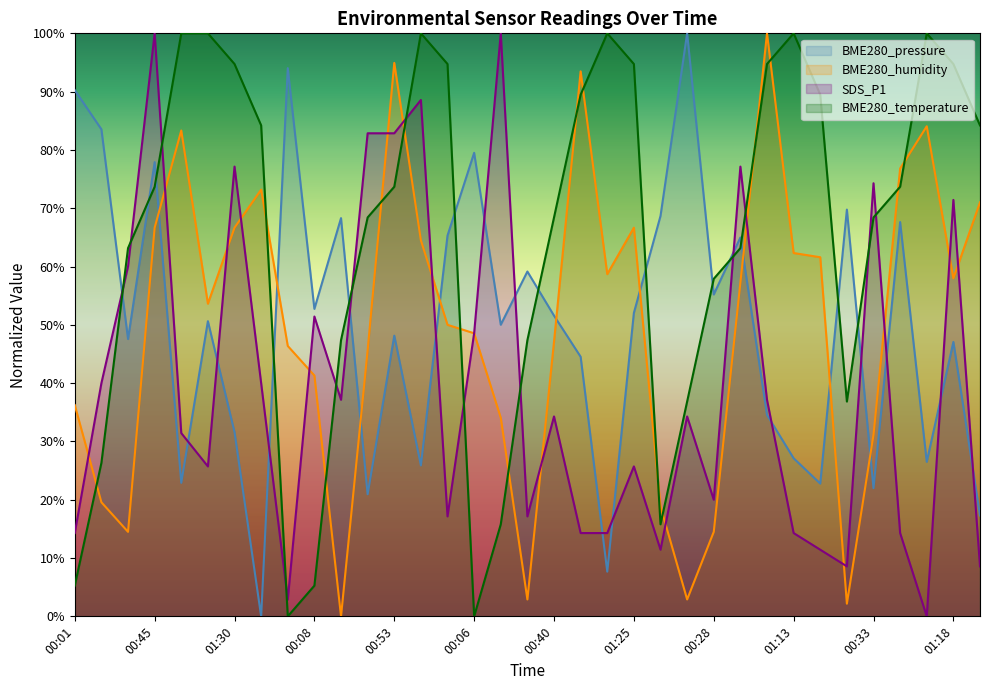

How many times do SDS_P1 and BME280_temperature cross each other?

13